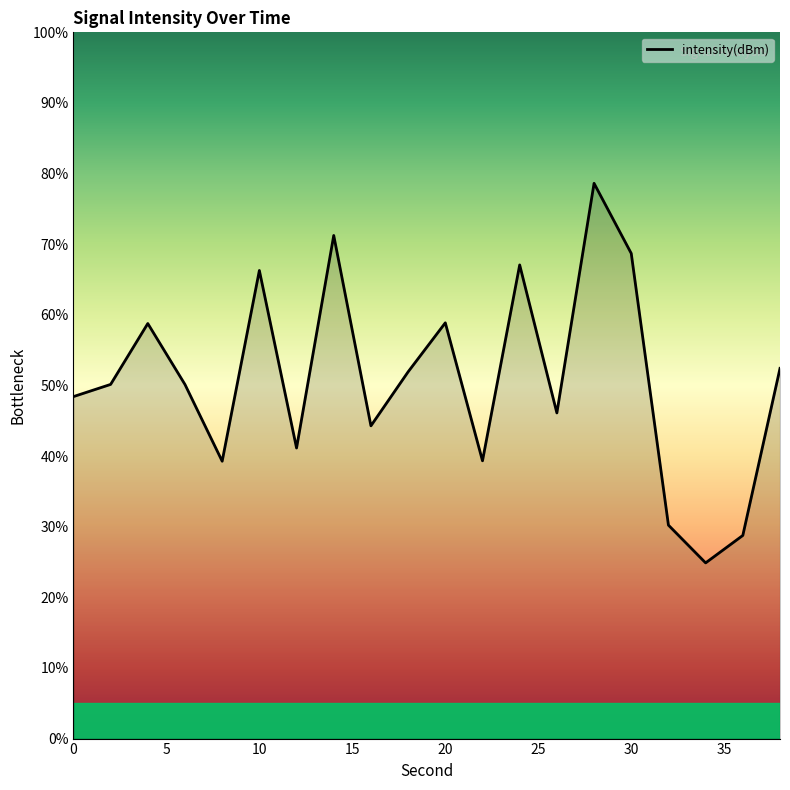

What is the difference between the maximum and minimum values?

53.7